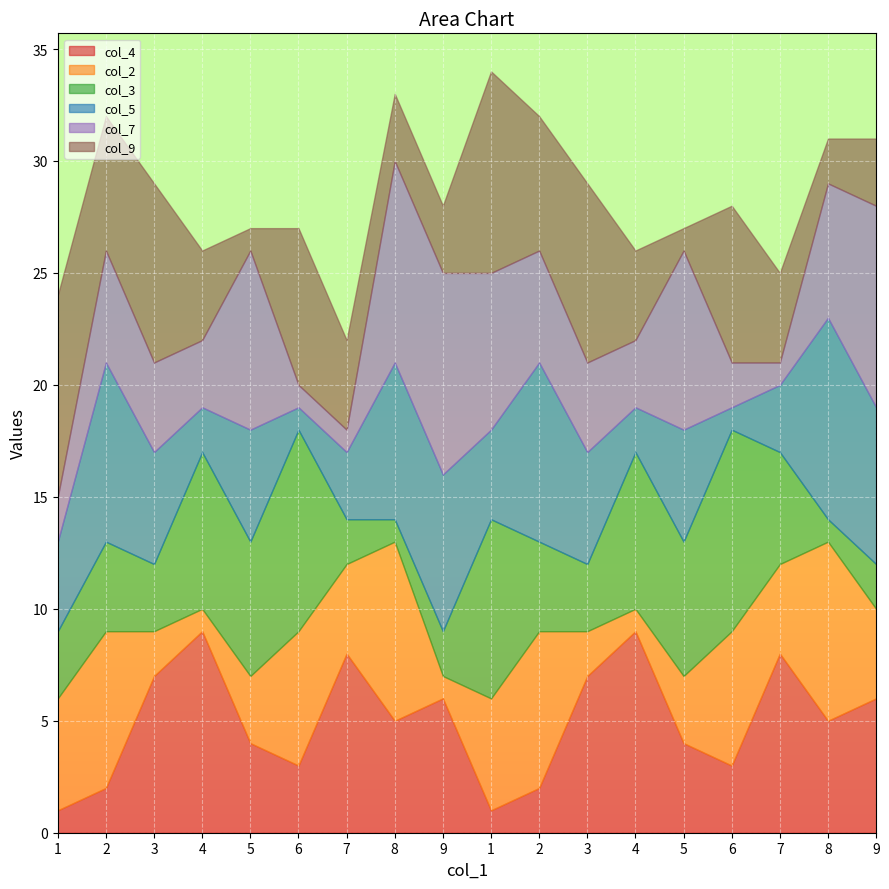

Where do col_7 and col_2 first cross each other?

2 and 3